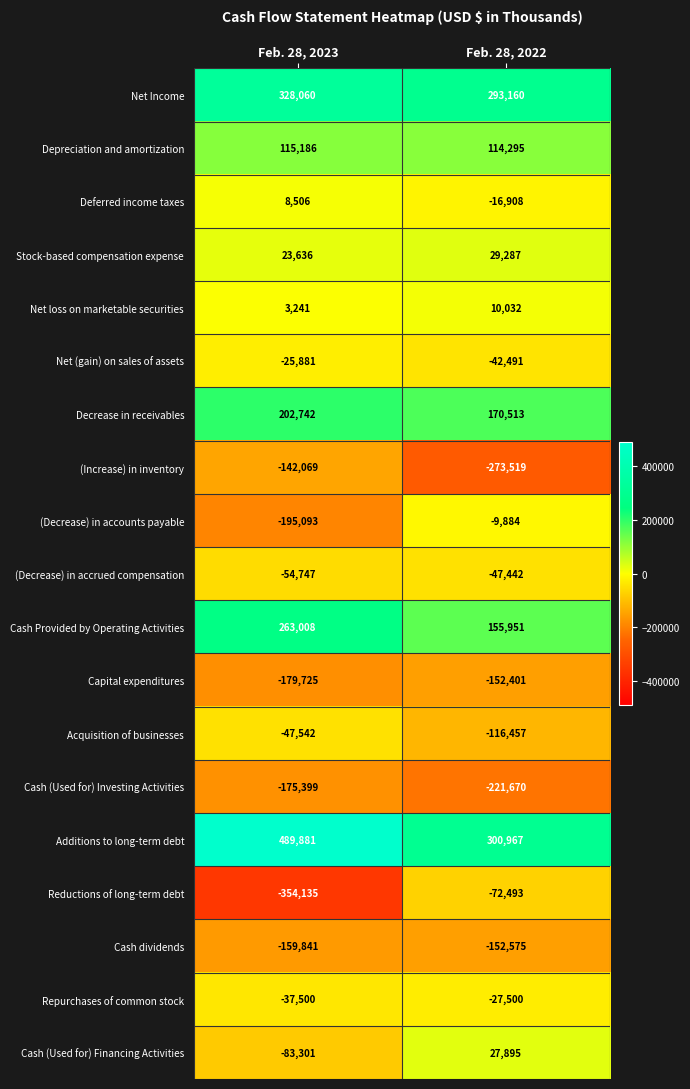

What is the sum of the Net (gain) on sales of assets values at Feb. 28, 2022 and Feb. 28, 2023?

-68372